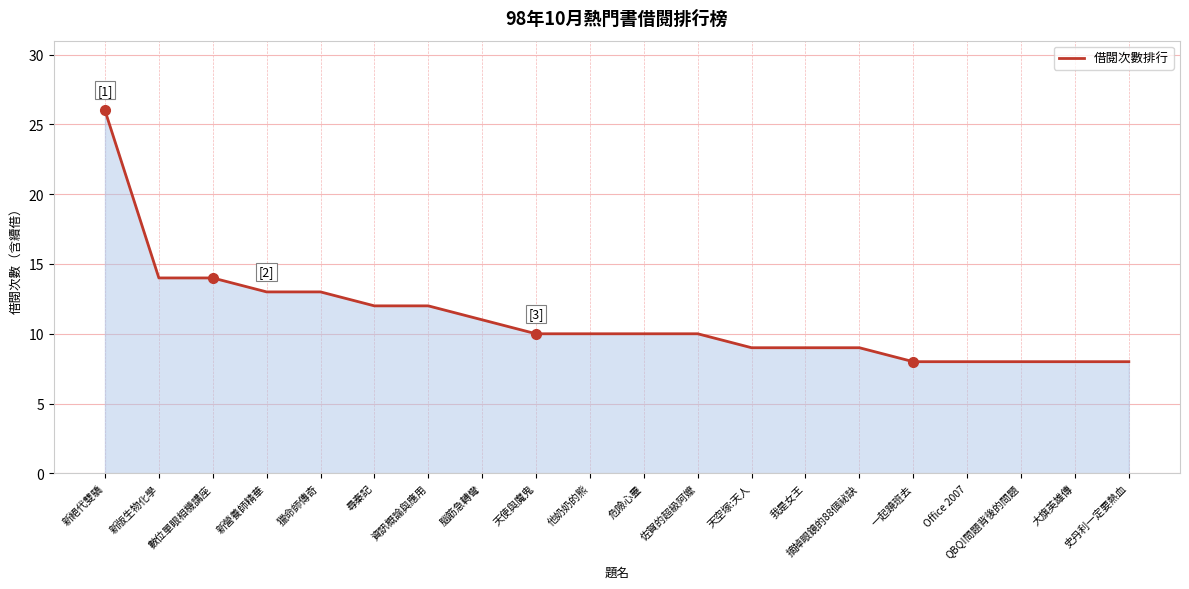

True or false: the data shows 8 at 一起蹺班去.

True